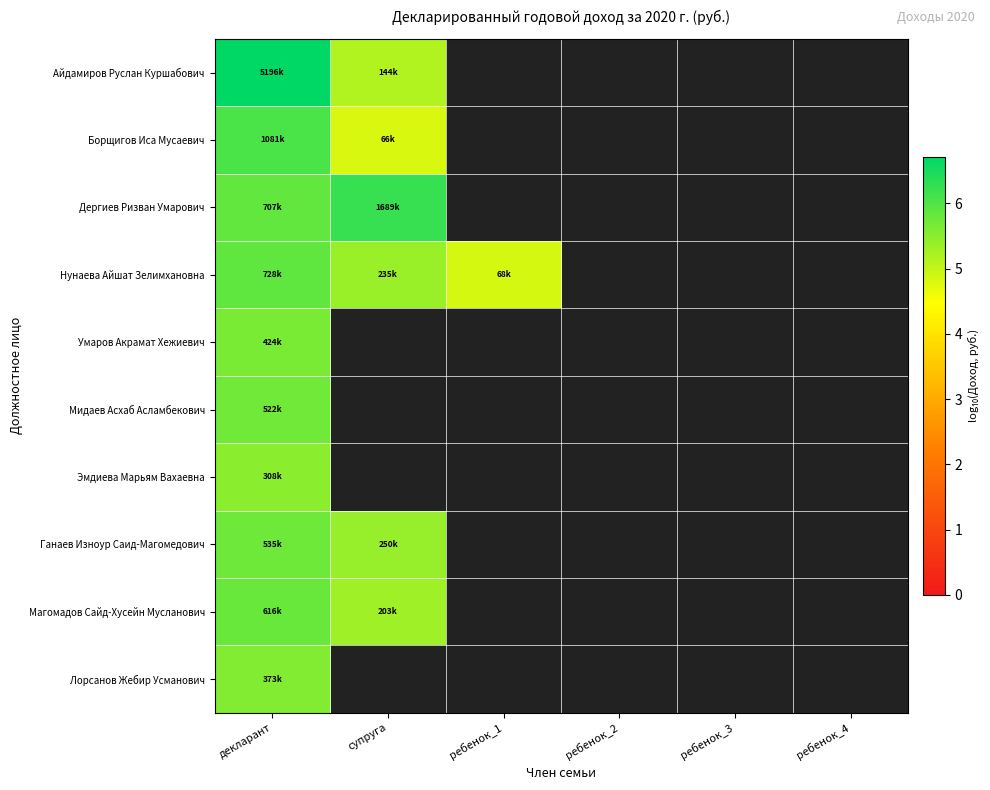

List the series in order of their peak value, lowest first.

Эмдиева Марьям Вахаевна, Лорсанов Жебир Усманович, Умаров Акрамат Хежиевич, Мидаев Асхаб Асламбекович, Ганаев Изноур Саид-Магомедович, Магомадов Сайд-Хусейн Мусланович, Нунаева Айшат Зелимхановна, Борщигов Иса Мусаевич, Дергиев Ризван Умарович, Айдамиров Руслан Куршабович